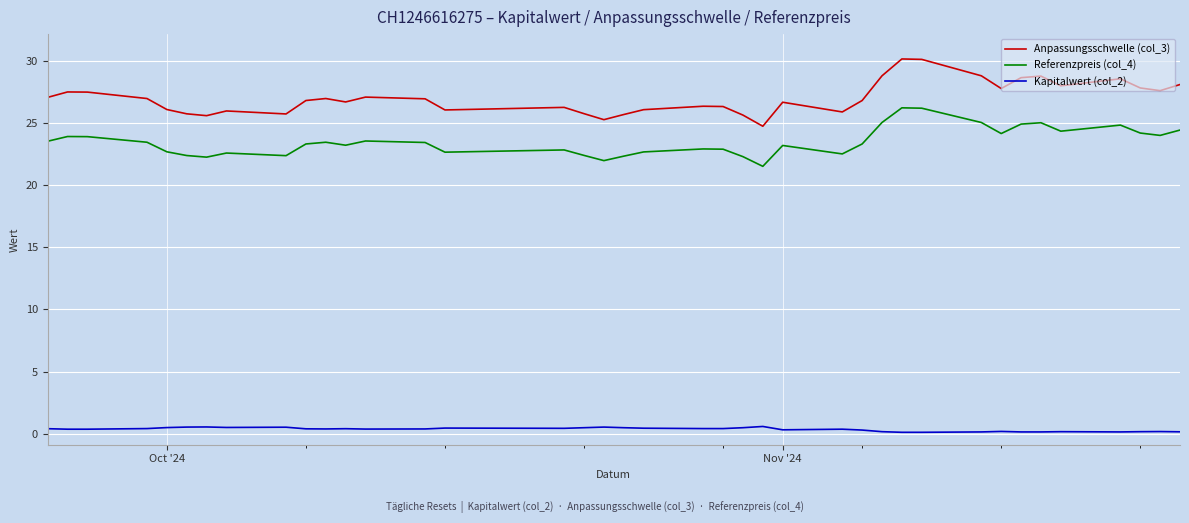

True or false: Referenzpreis (col_4) and Kapitalwert (col_2) intersect in this chart.

False